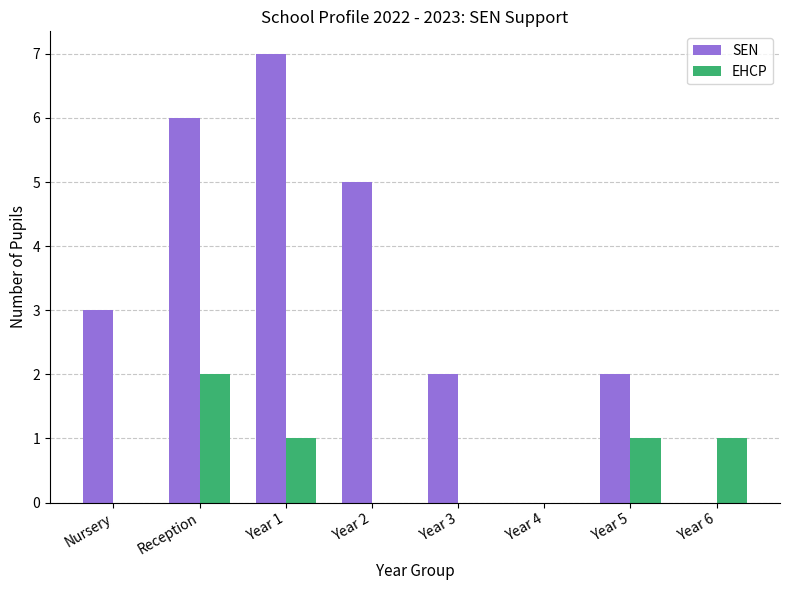

Are the bars horizontal?

No